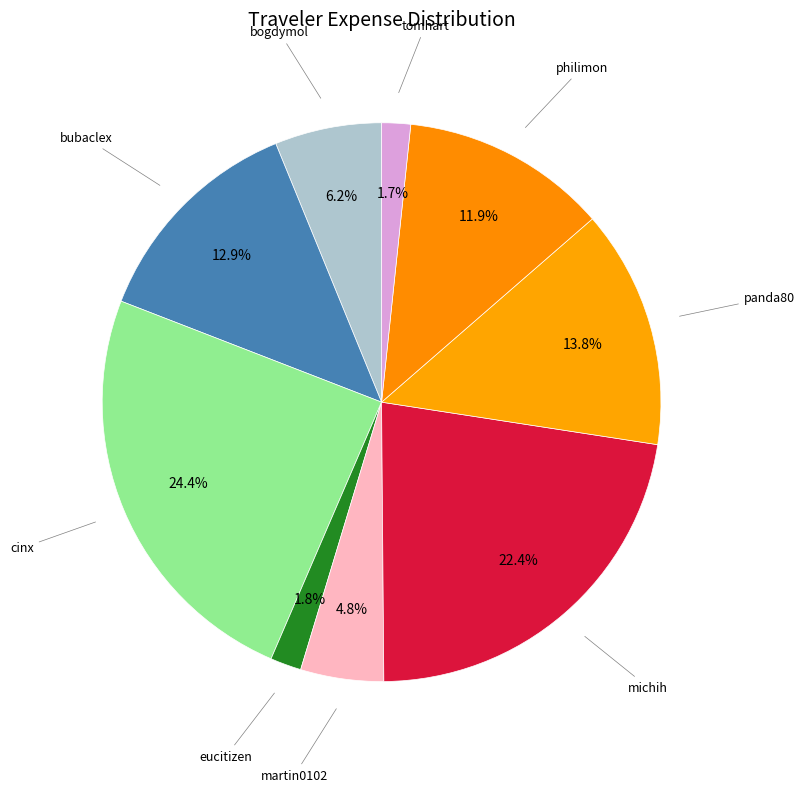

How many slices are in this pie chart?

9